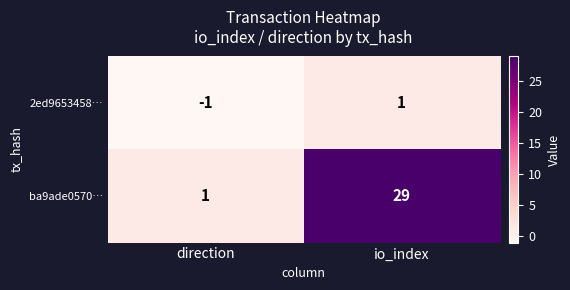

List the series in order of their peak value, highest first.

ba9ade0570…, 2ed9653458…